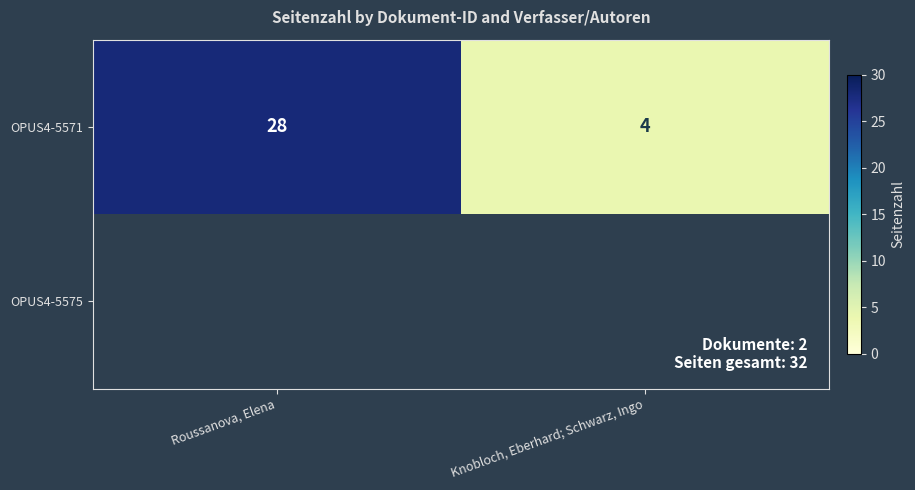

Is it true that OPUS4-5571 equals 4 at Knobloch, Eberhard; Schwarz, Ingo?

True